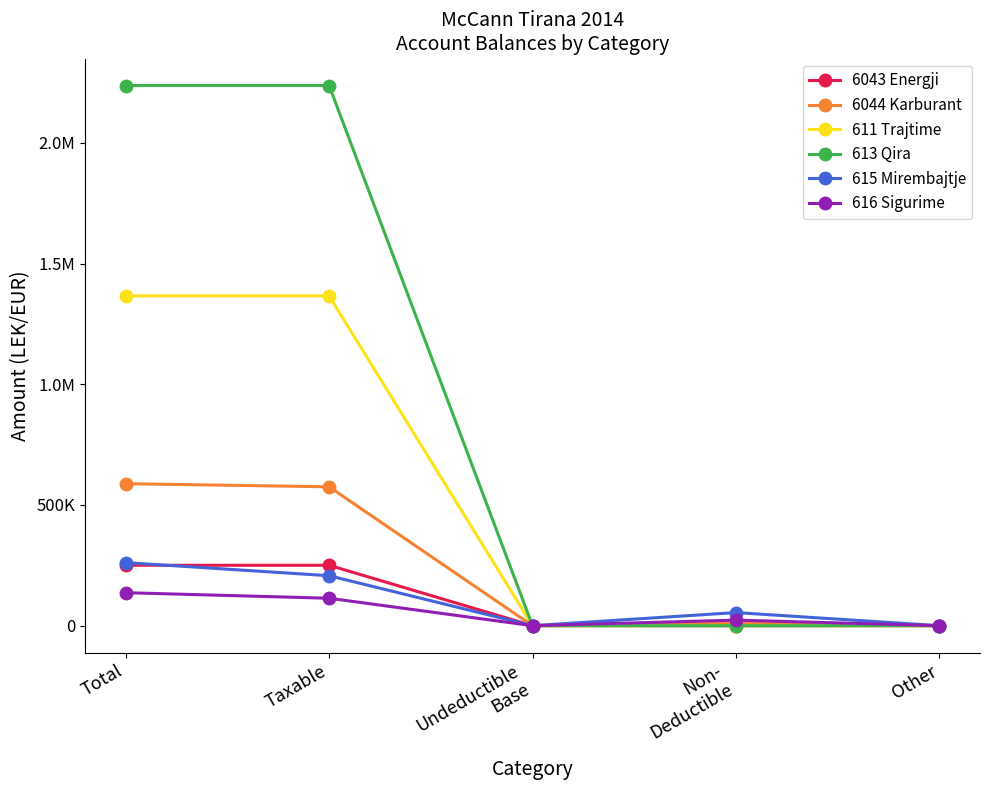

What are all the series names shown in the legend?

6043 Energji, 6044 Karburant, 611 Trajtime, 613 Qira, 615 Mirembajtje, 616 Sigurime